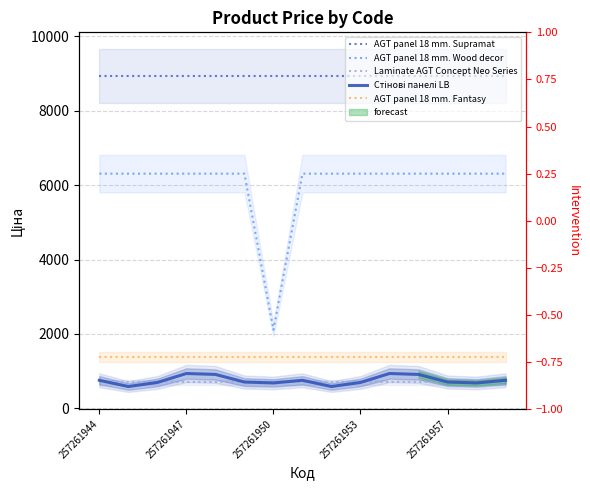

At how many categories does at least one series exceed 2660?

15